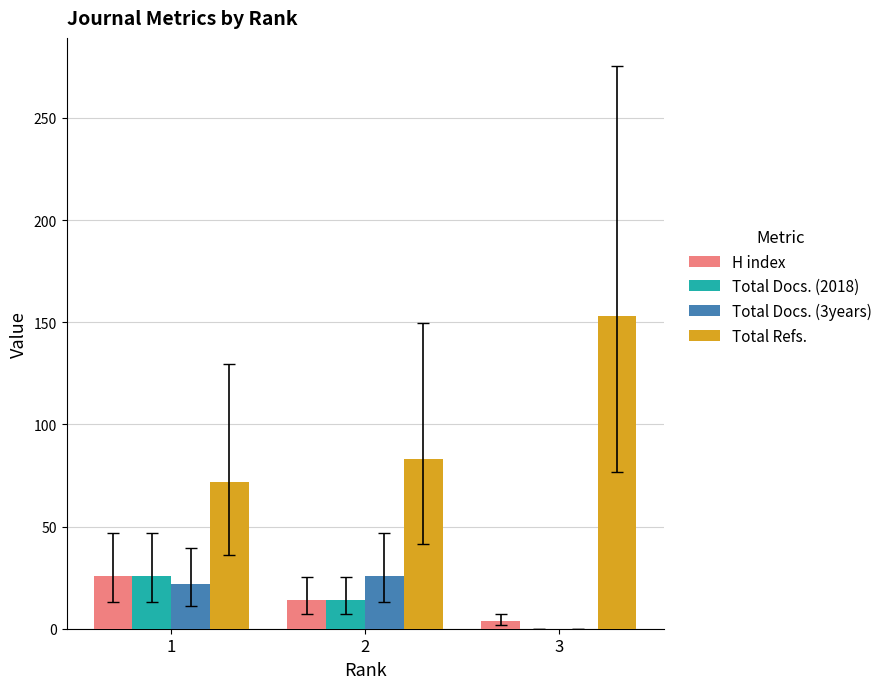

Which series changed the most between 1 and 3?

Total Refs.